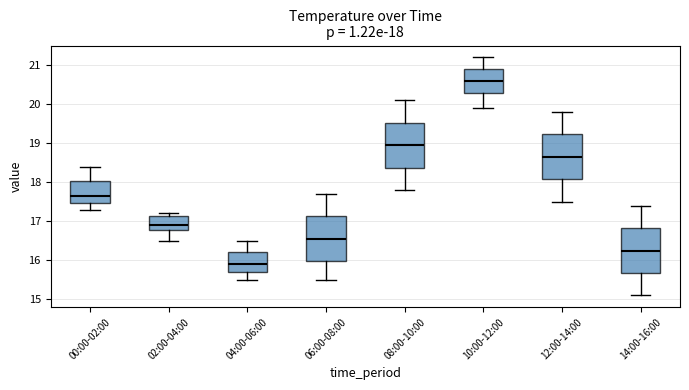

Which box's median line is the lowest?

04:00-06:00